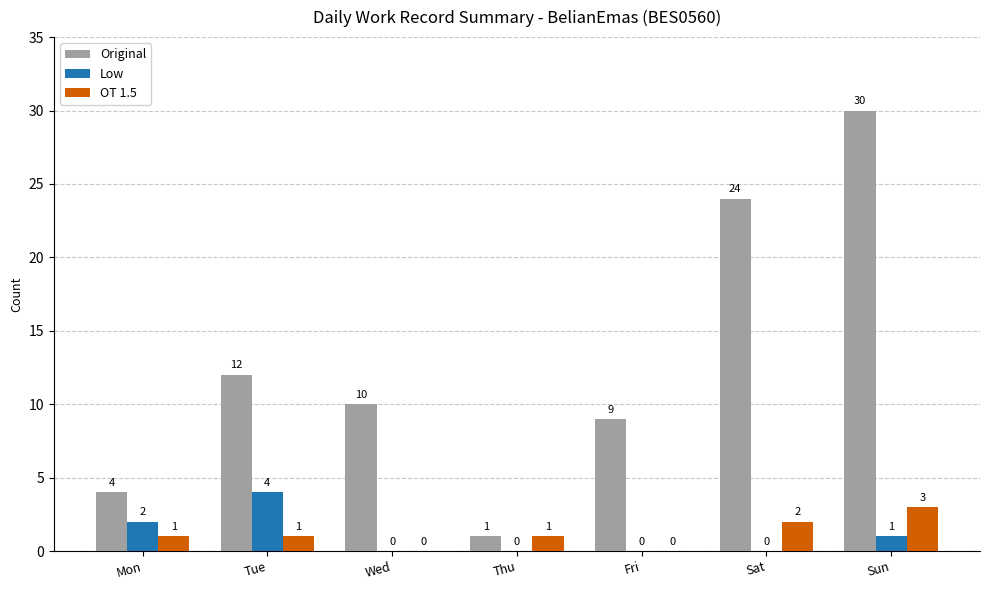

Which series has the widest spread of values?

Original